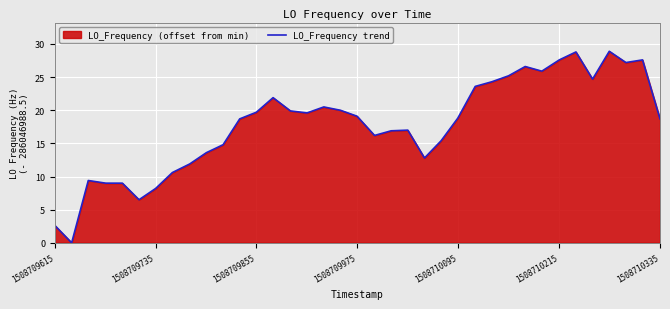

Reading right to left, transcribe all the data shown in this chart.

18.7	27.6	27.2	28.9	24.7	28.8	27.6	25.9	26.6	25.2	24.3	23.6	18.8	15.4	12.8	17.0	16.9	16.2	19.1	20.0	20.5	19.6	19.9	21.9	19.7	18.7	14.8	13.6	11.9	10.6	8.2	6.5	9.0	9.0	9.4	0.0	2.6